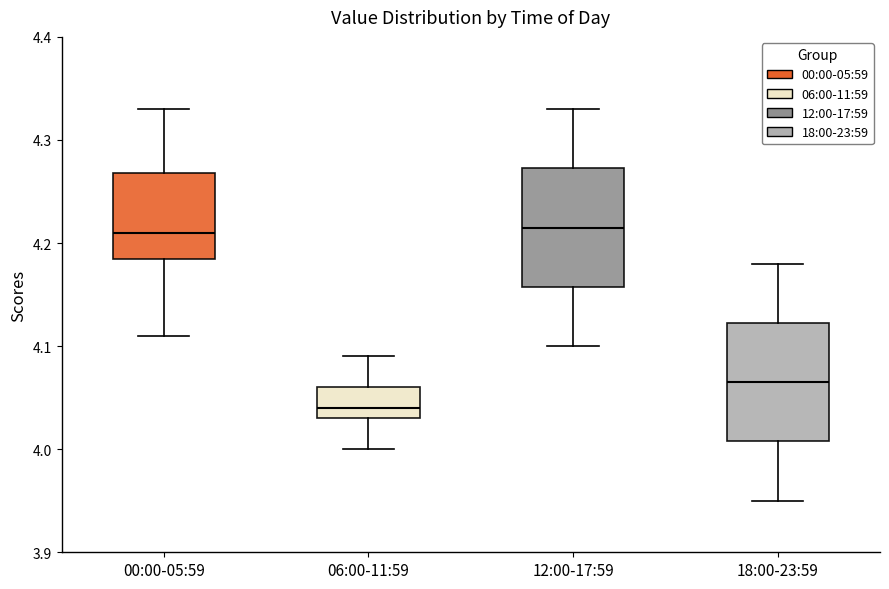

Reading left to right, read every box against the y-axis: the position of its median line, the range the box covers, and the ends of its whiskers. The values are not printed on the chart, so give them approximately, as read against the axis.

00:00-05:59: median 4.21, box 4.19 to 4.27, whiskers 4.11 to 4.33
06:00-11:59: median 4.04, box 4.03 to 4.06, whiskers 4.00 to 4.09
12:00-17:59: median 4.22, box 4.16 to 4.27, whiskers 4.10 to 4.33
18:00-23:59: median 4.07, box 4.01 to 4.12, whiskers 3.95 to 4.18